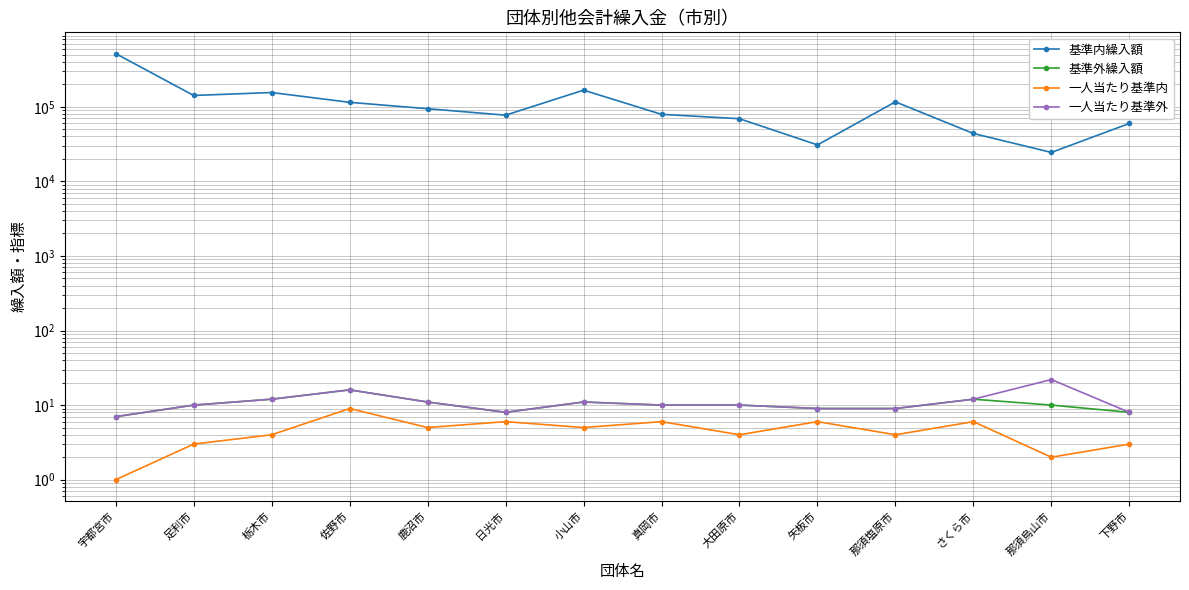

Which series has the widest spread of values?

基準内繰入額